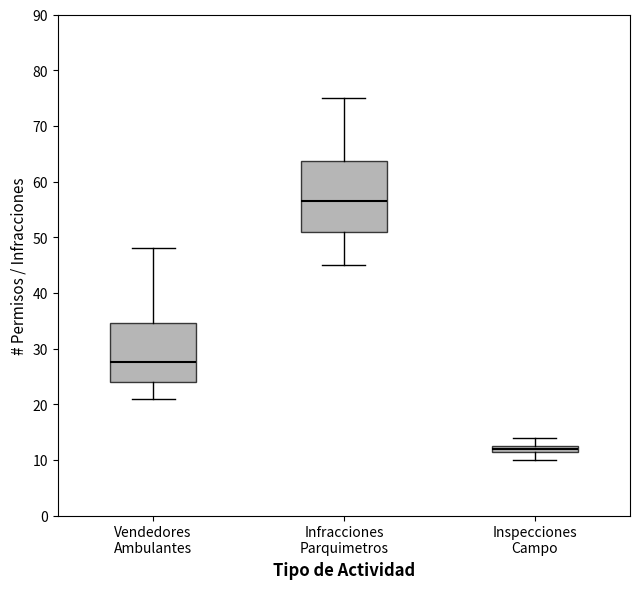

Which box has the highest median line?

Infracciones Parquimetros